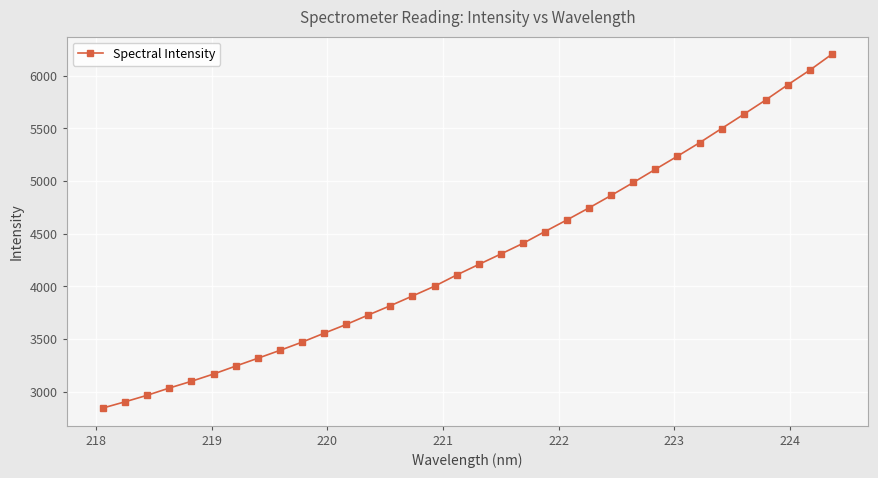

What is the greatest value displayed?

6201.7